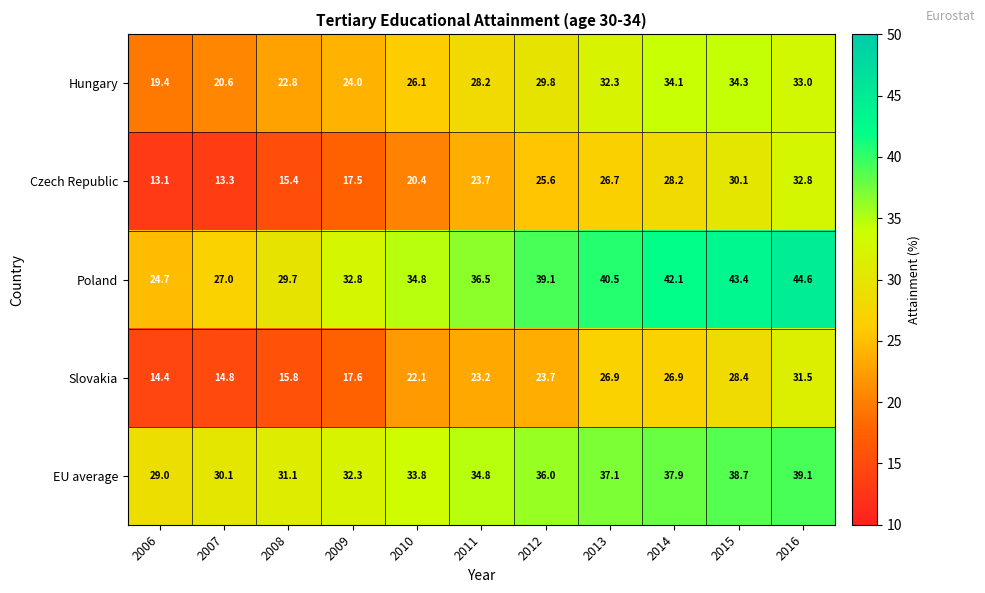

Is it true that EU average equals 22.4 at 2013?

False